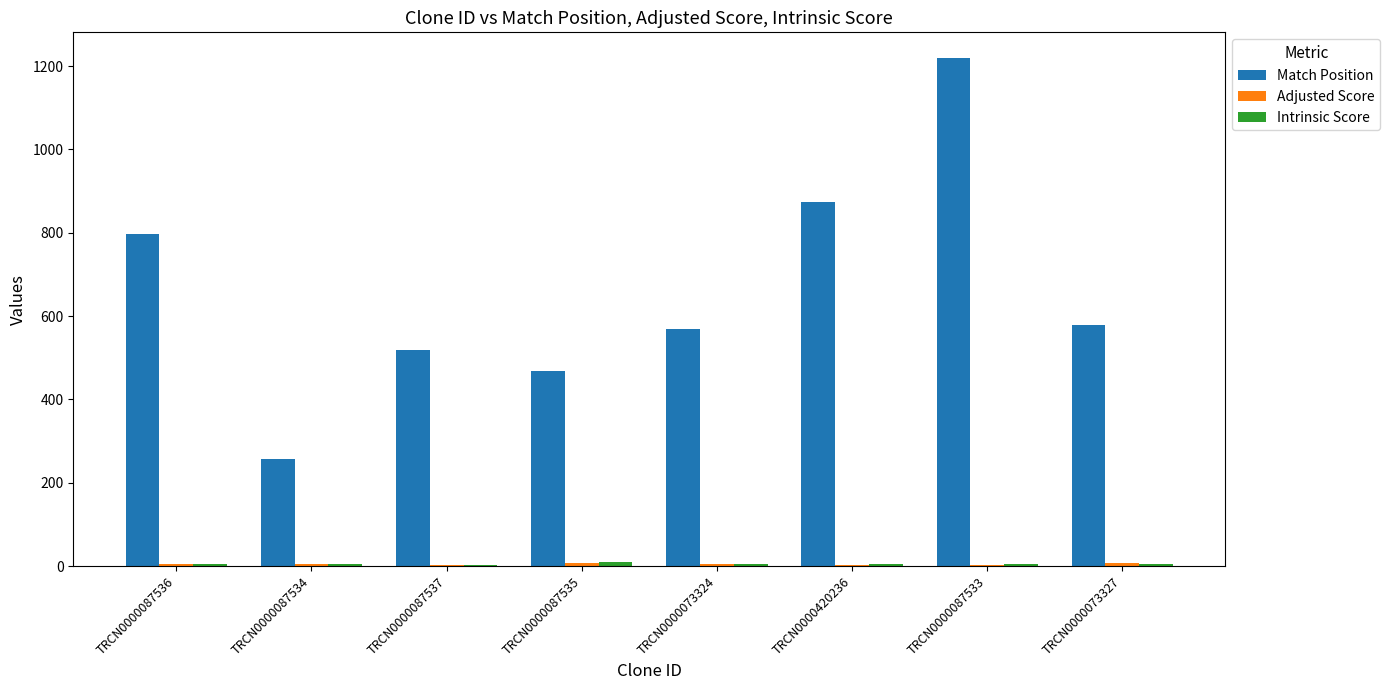

At which label is Match Position closest to 739?

TRCN0000087536